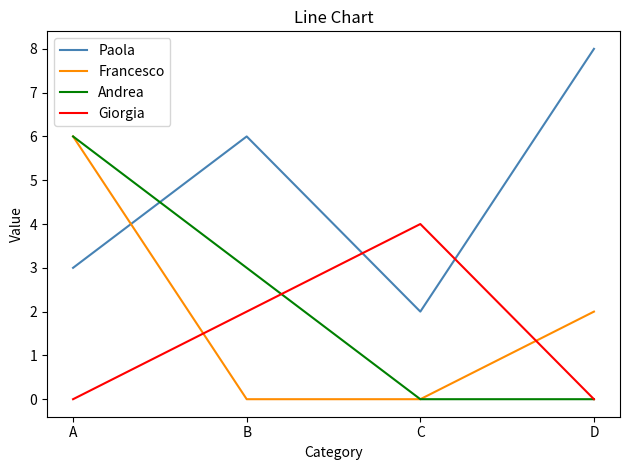

What is the spread (max minus min) of values at A?

6